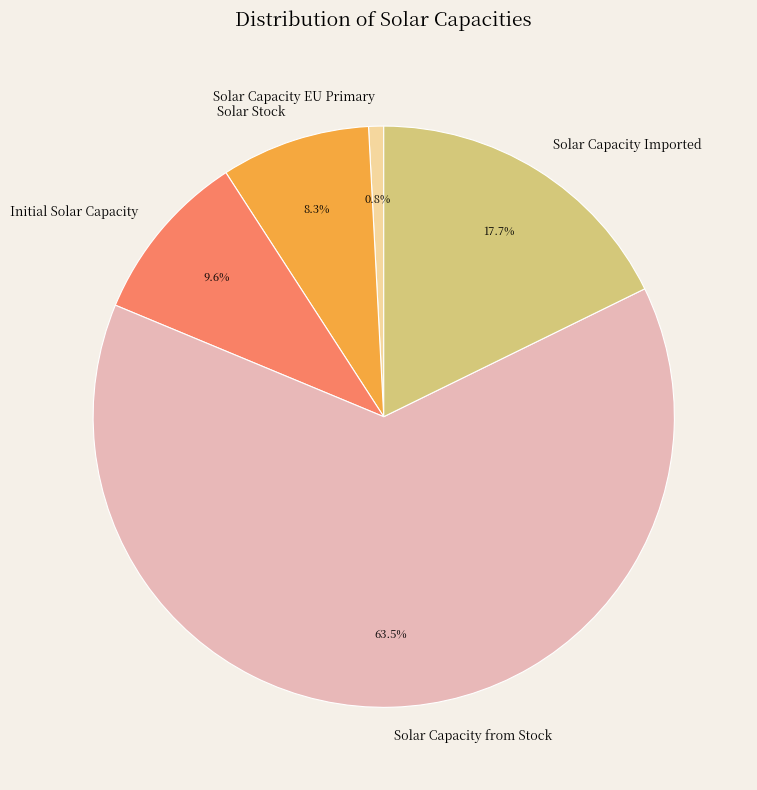

Approximately how many times larger is the value at Initial Solar Capacity compared to Solar Capacity Imported?

0.5